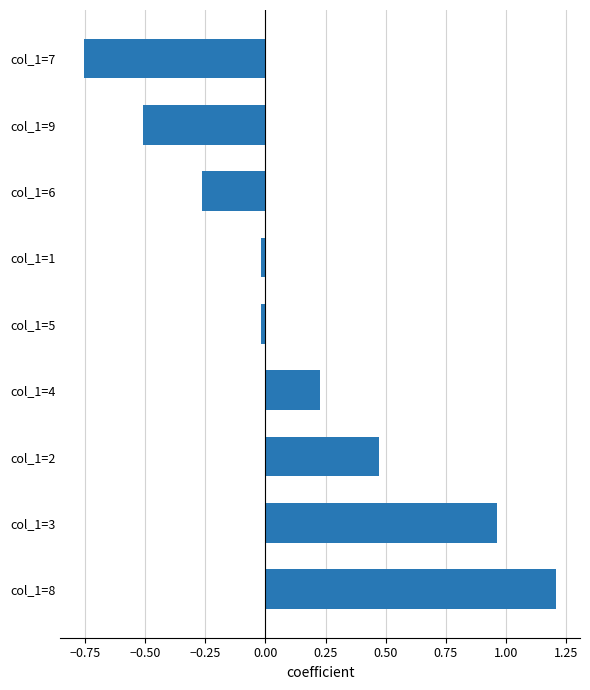

Is it true that the value at col_1=9 is -0.5?

True